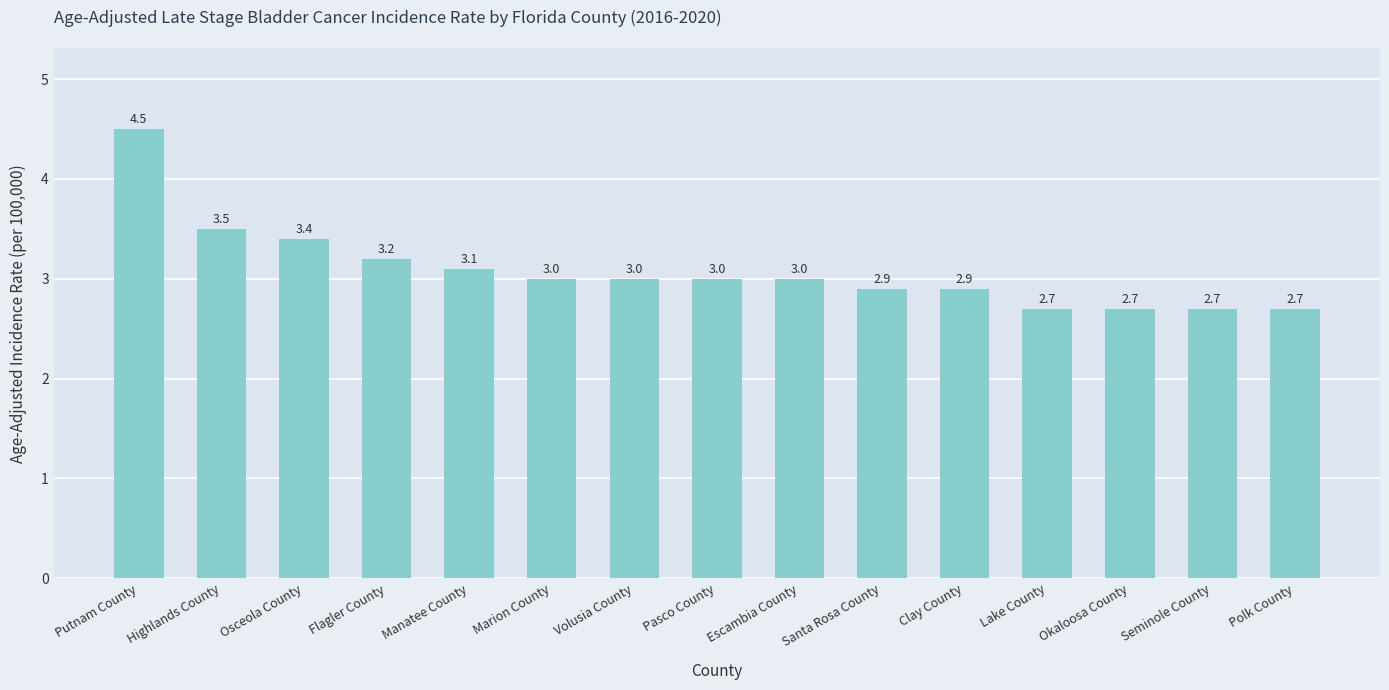

What is the label of the 6th bar from the right?

Santa Rosa County